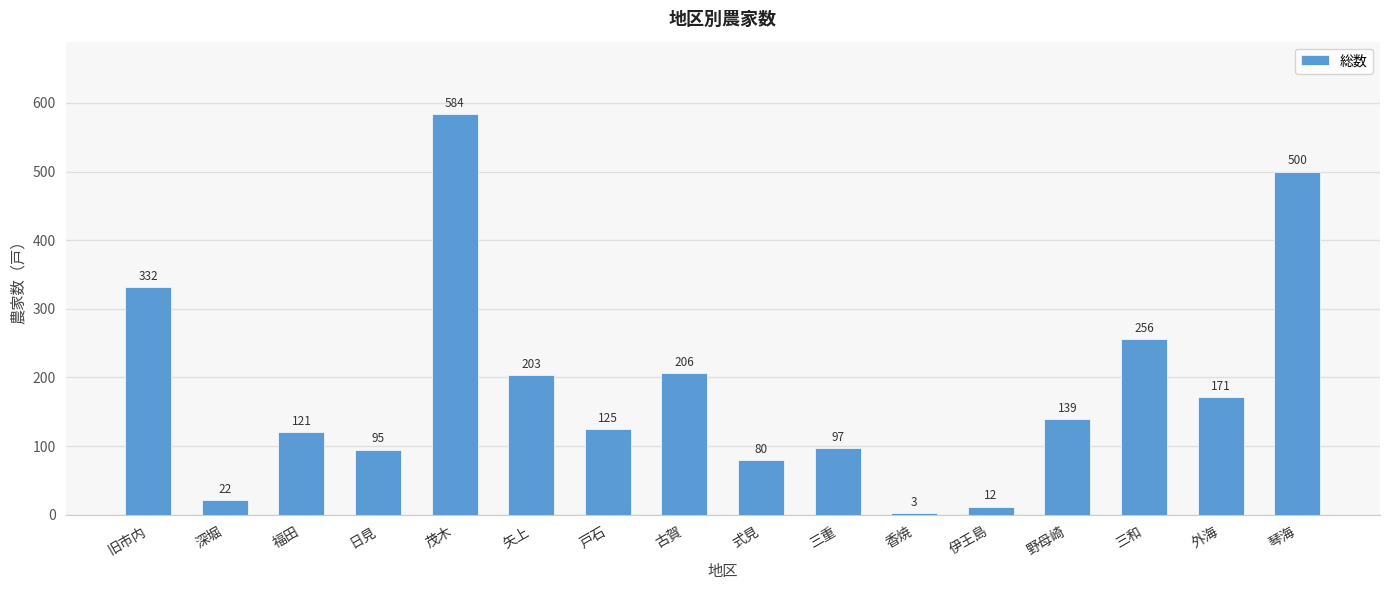

What is the difference between the maximum and minimum values?

581